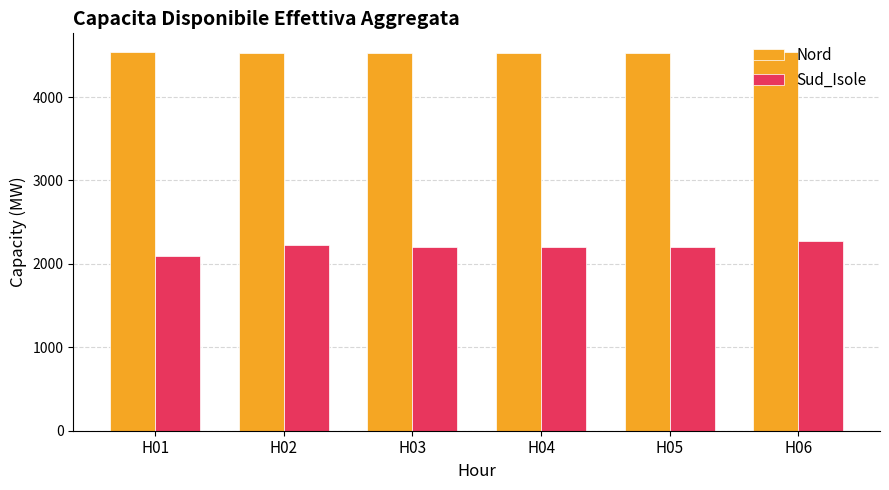

At which category does the chart reach its minimum across all series?

H01